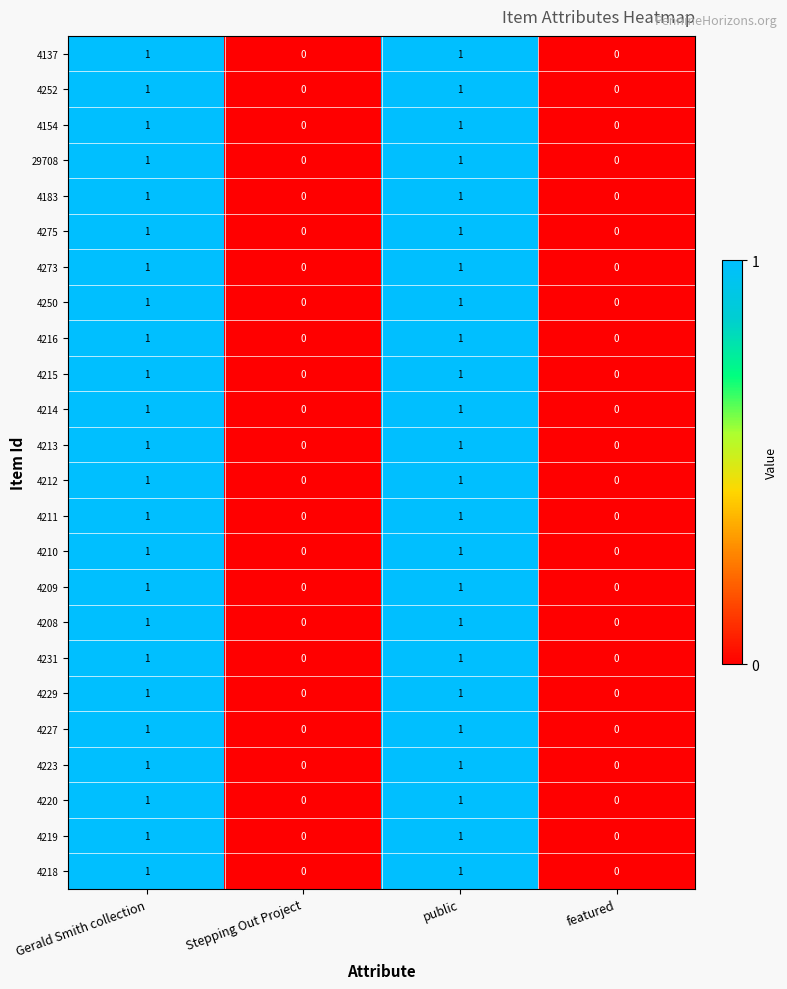

How many categories are shown in the chart?

4